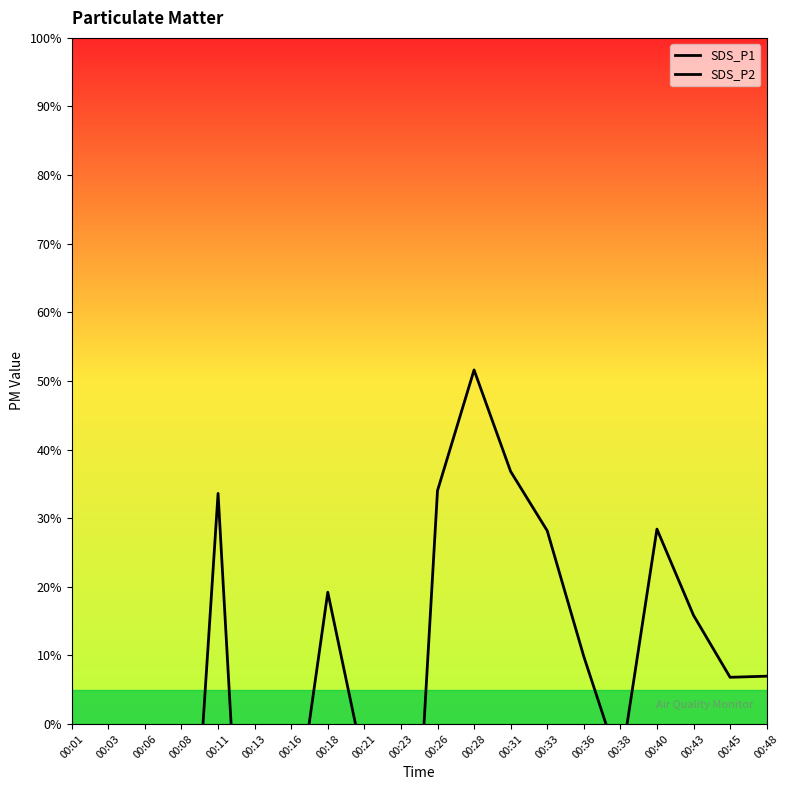

List the series in order of their peak value, highest first.

SDS_P2, SDS_P1